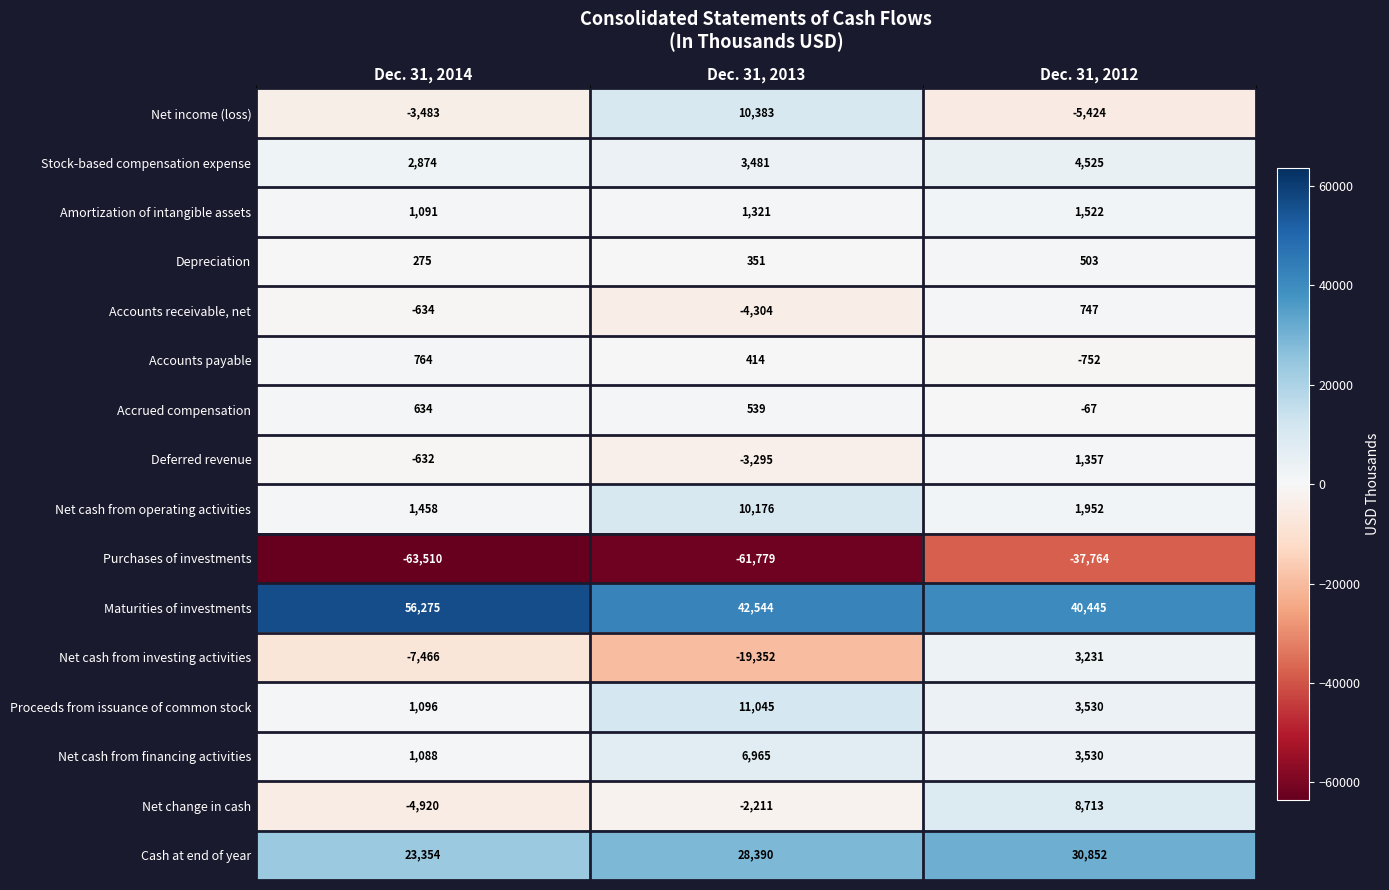

What is the average value of the Deferred revenue series?

-857